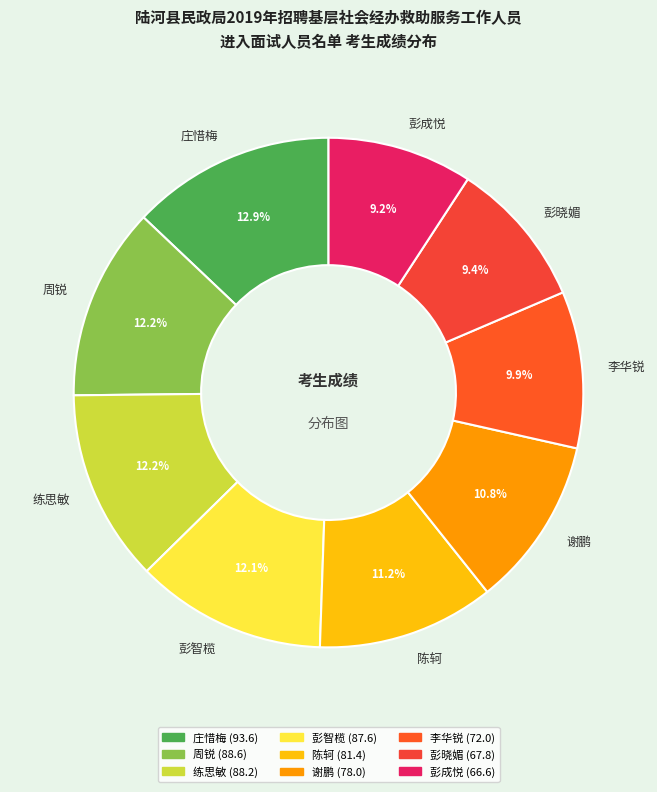

Is there a majority slice in this chart?

No